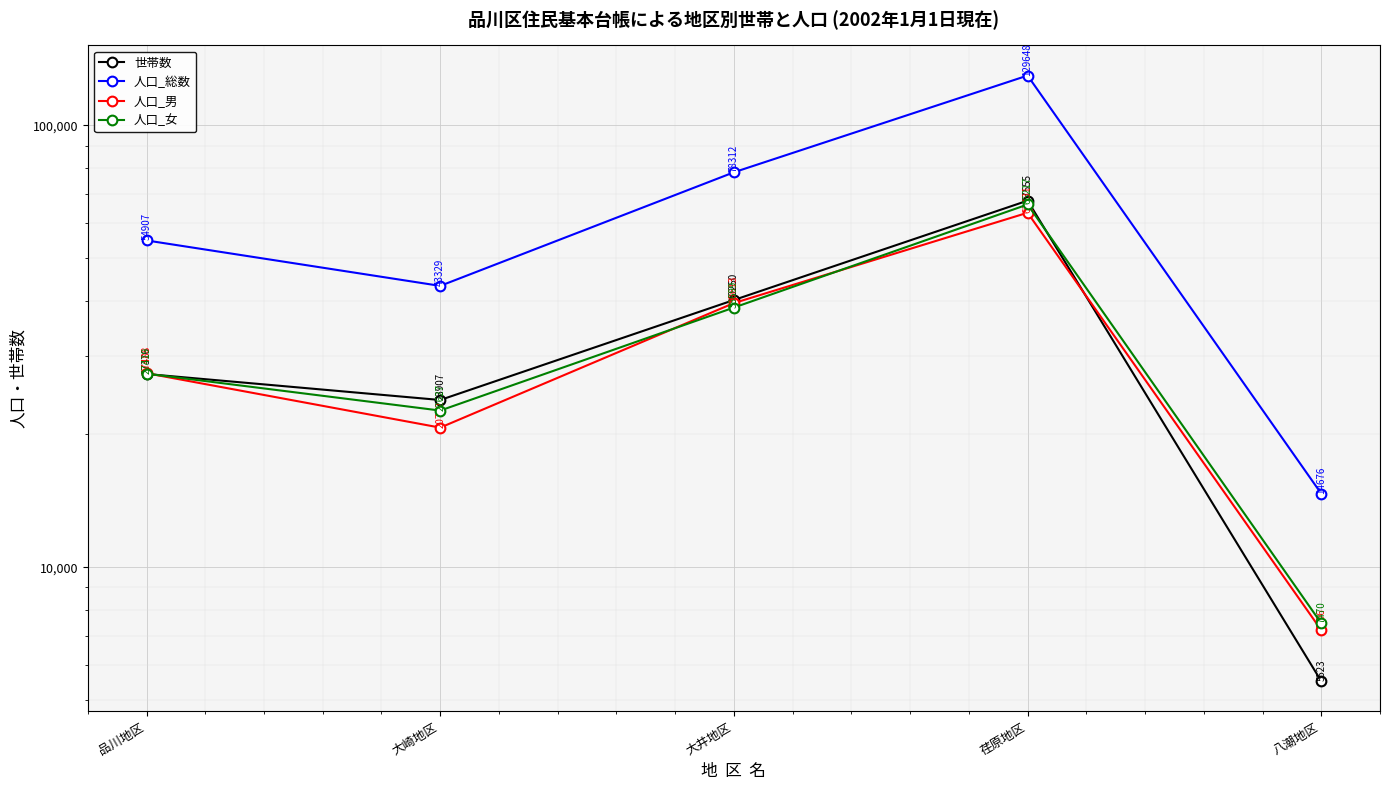

Which series has the largest total across all categories?

人口_総数